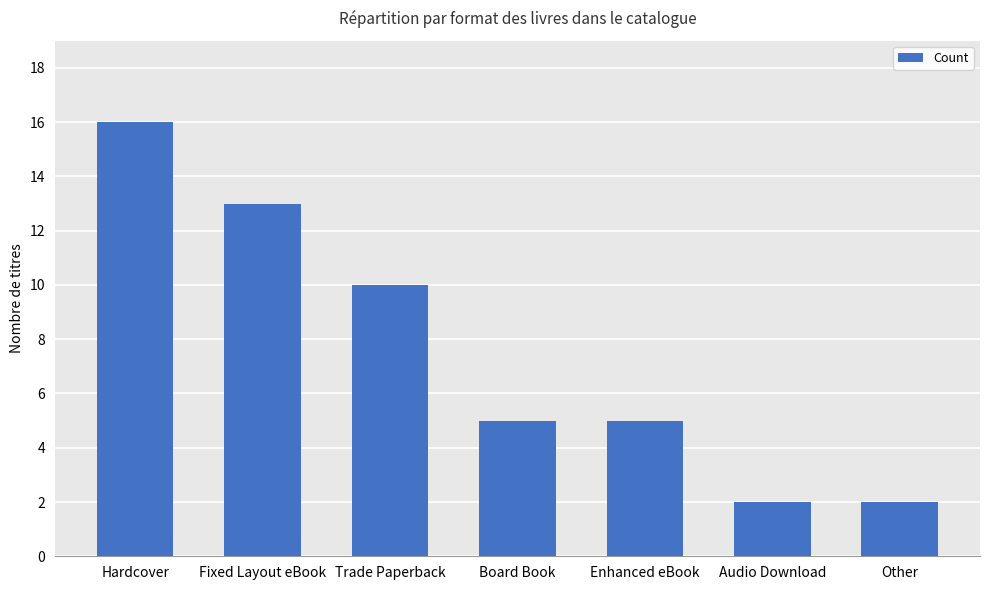

Is it true that the value at Other is 1?

False